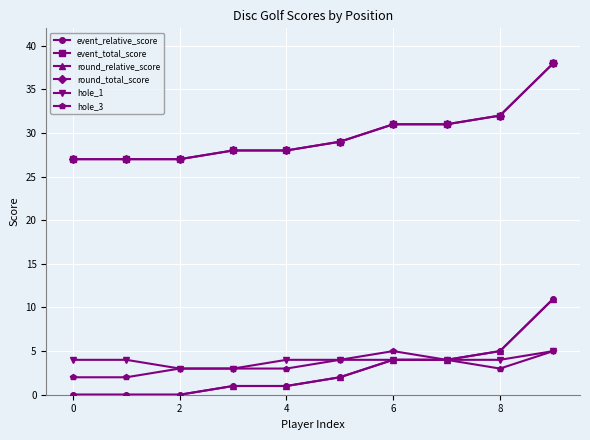

True or false: hole_3 and round_relative_score intersect in this chart.

False